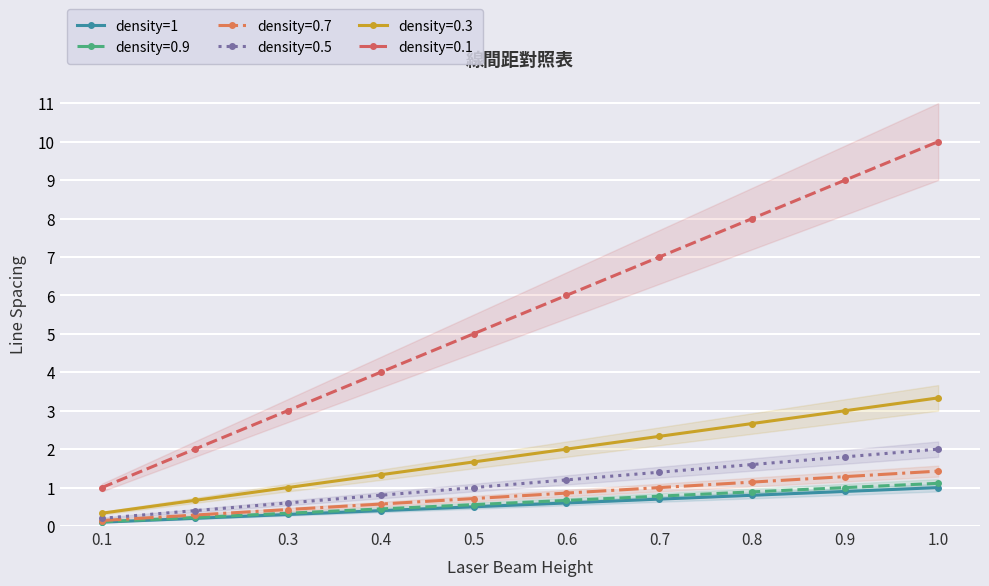

Reading left to right, extract all data points from this chart.

0.1	0.2	0.3	0.4	0.5	0.6	0.7	0.8	0.9	1.0